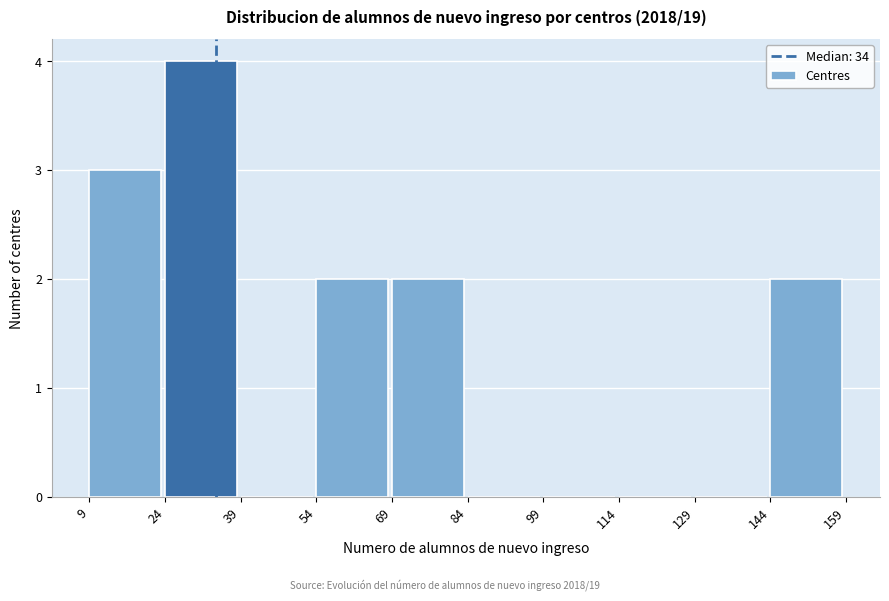

Over which range of the x-axis is the bar tallest?

24 to 39